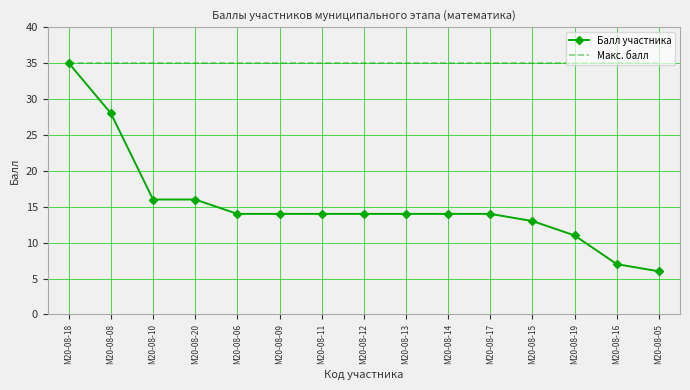

What position from the left is М20-08-08?

2